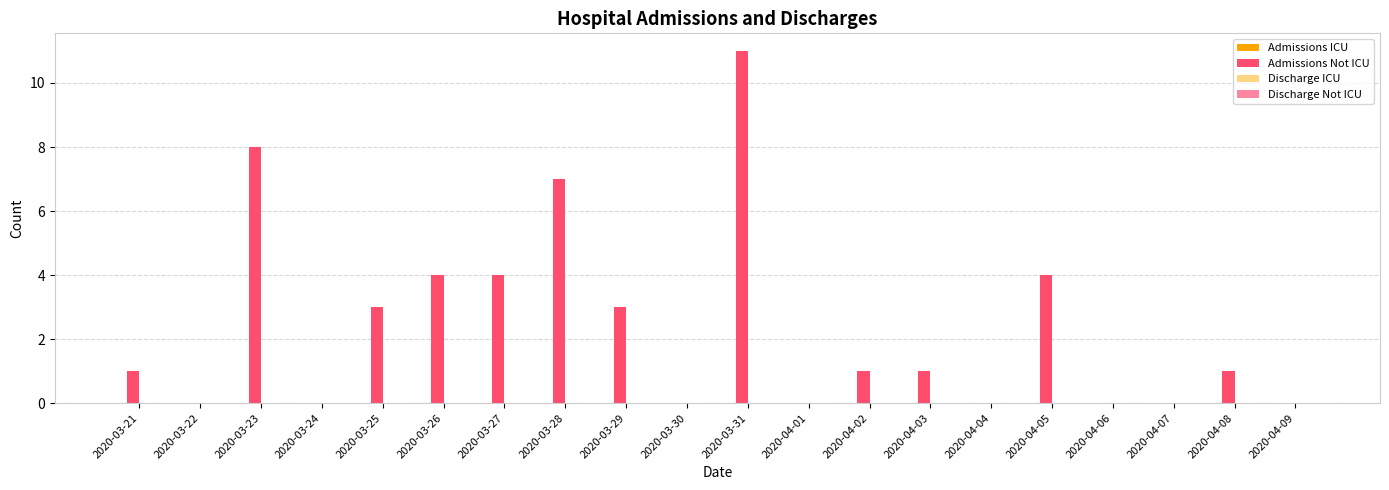

How many data points does each series have?

20